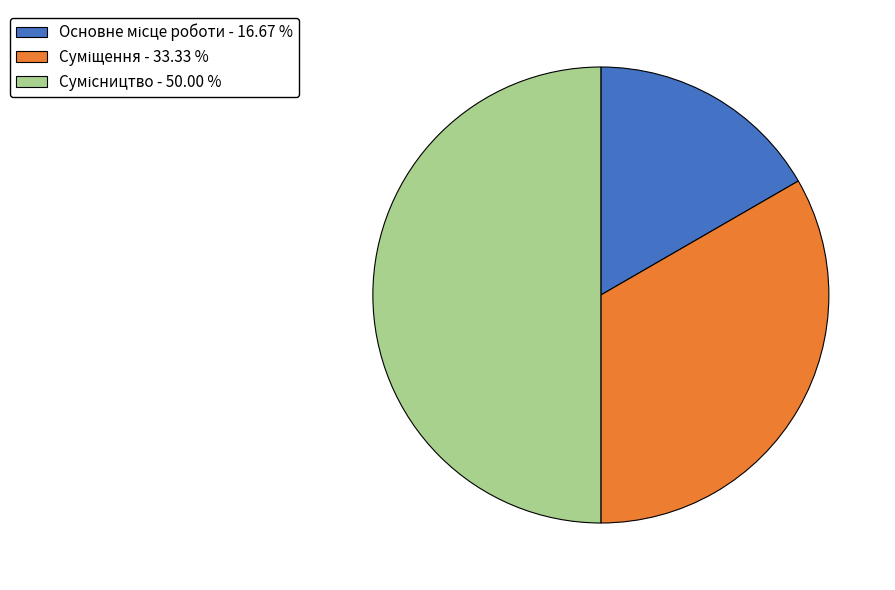

Rank the categories by value from lowest to highest.

Основне місце роботи, Суміщення, Сумісництво